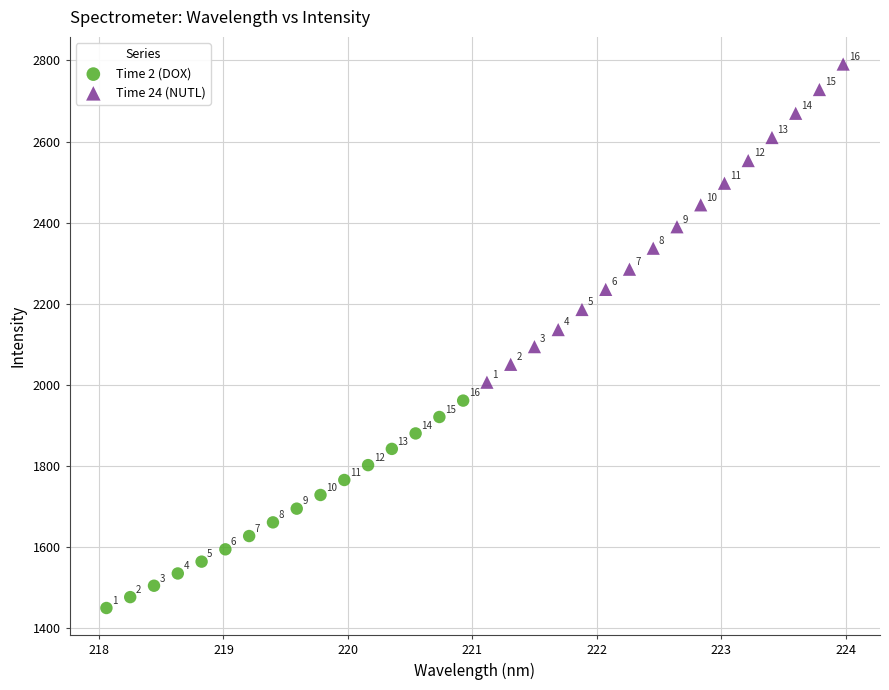

Which series reaches the minimum Y coordinate?

Time 2 (DOX)